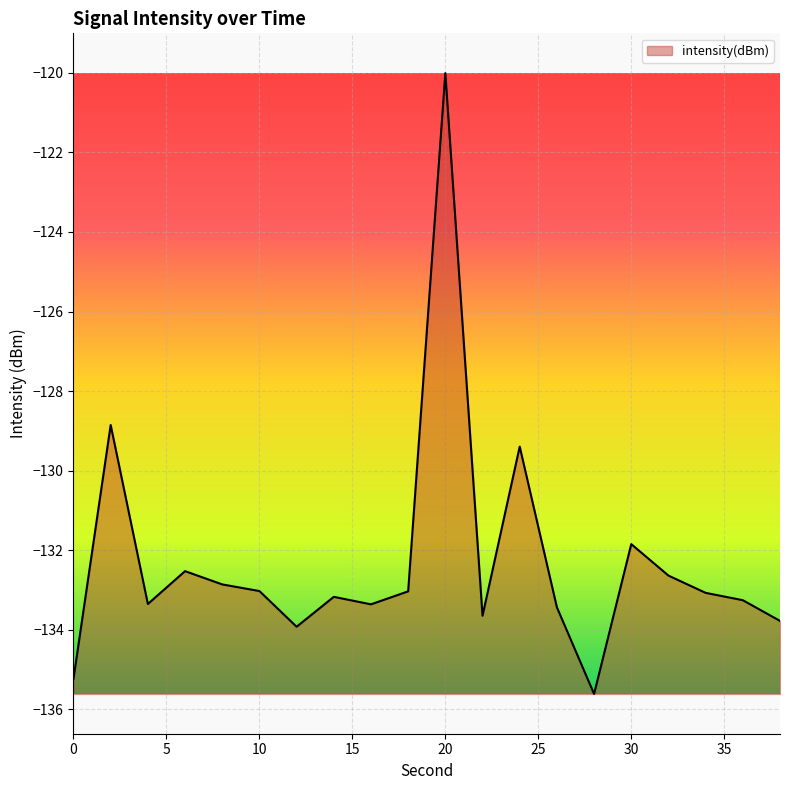

What is the greatest value displayed?

-120.0